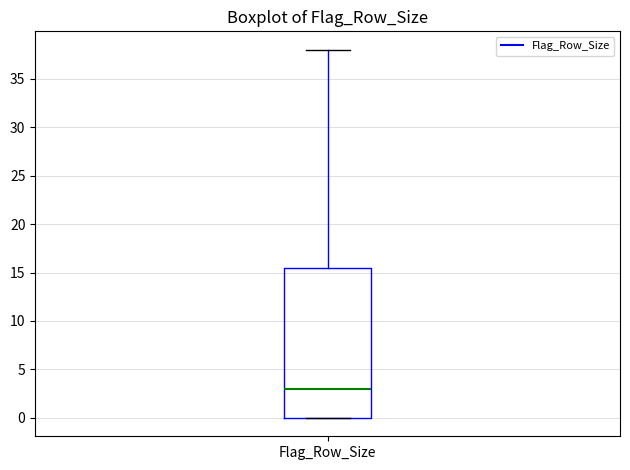

Transcribe this box plot: give where the median line is, the range the box spans, and where the two whiskers end, as read against the y-axis. The values are not printed on the chart, so give them approximately, as read against the axis.

median 3.0, box 0.0 to 15.5, whiskers 0.0 to 38.0